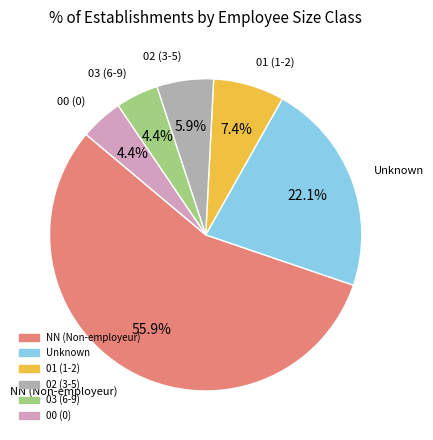

To the nearest percent, what is the difference between the largest and smallest slice percentages?

51%